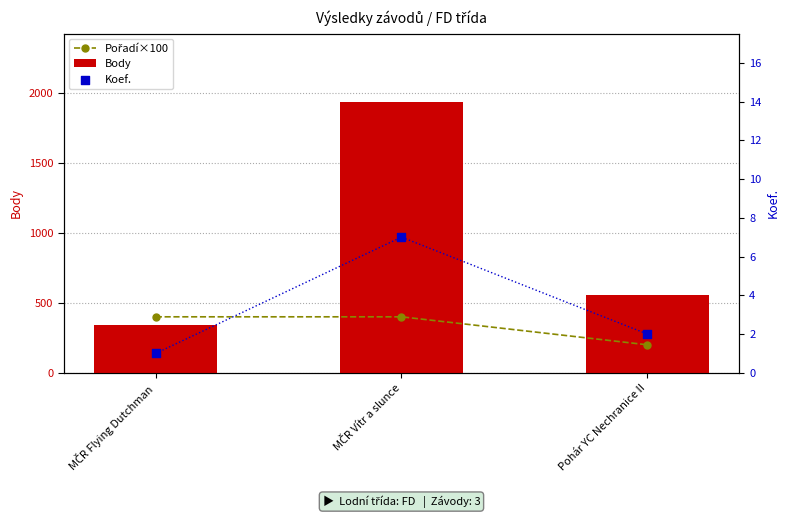

Which series has the largest Y range (max minus min)?

Body